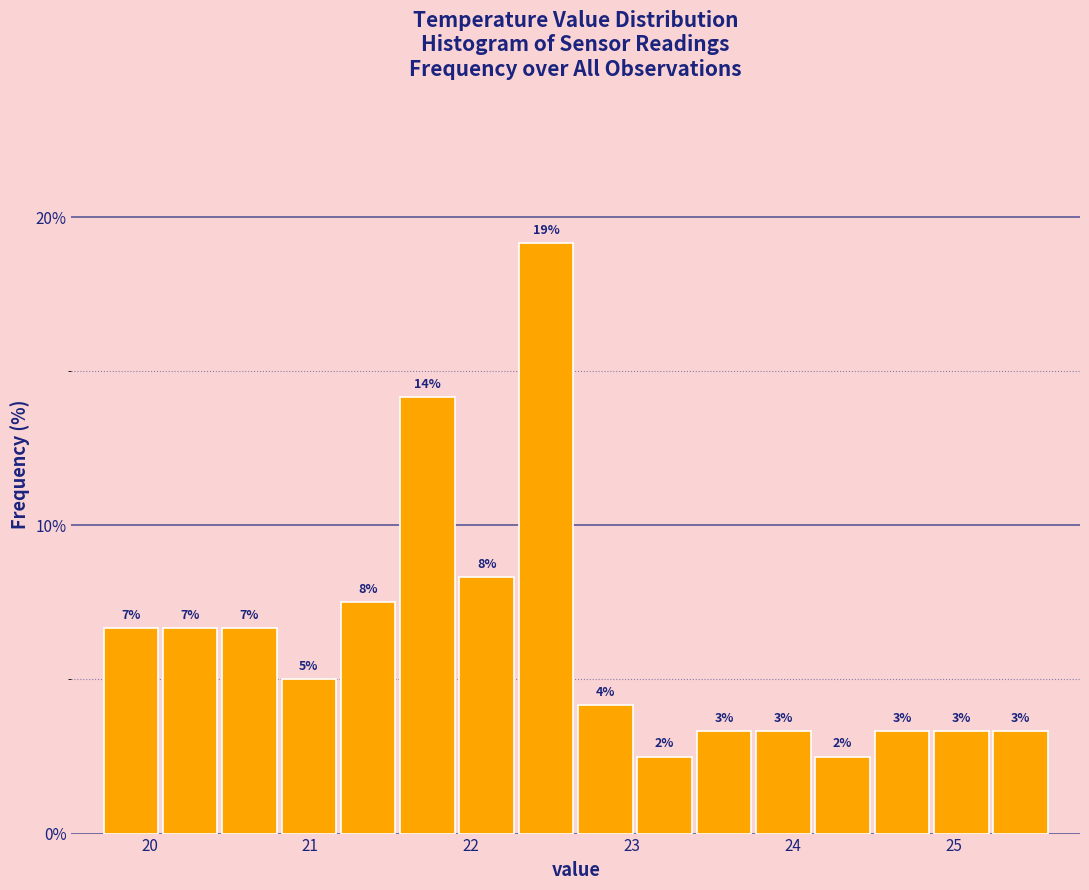

Around what value on the x-axis is the tallest bar? Give the approximate position of its centre, as read against the axis.

22.5